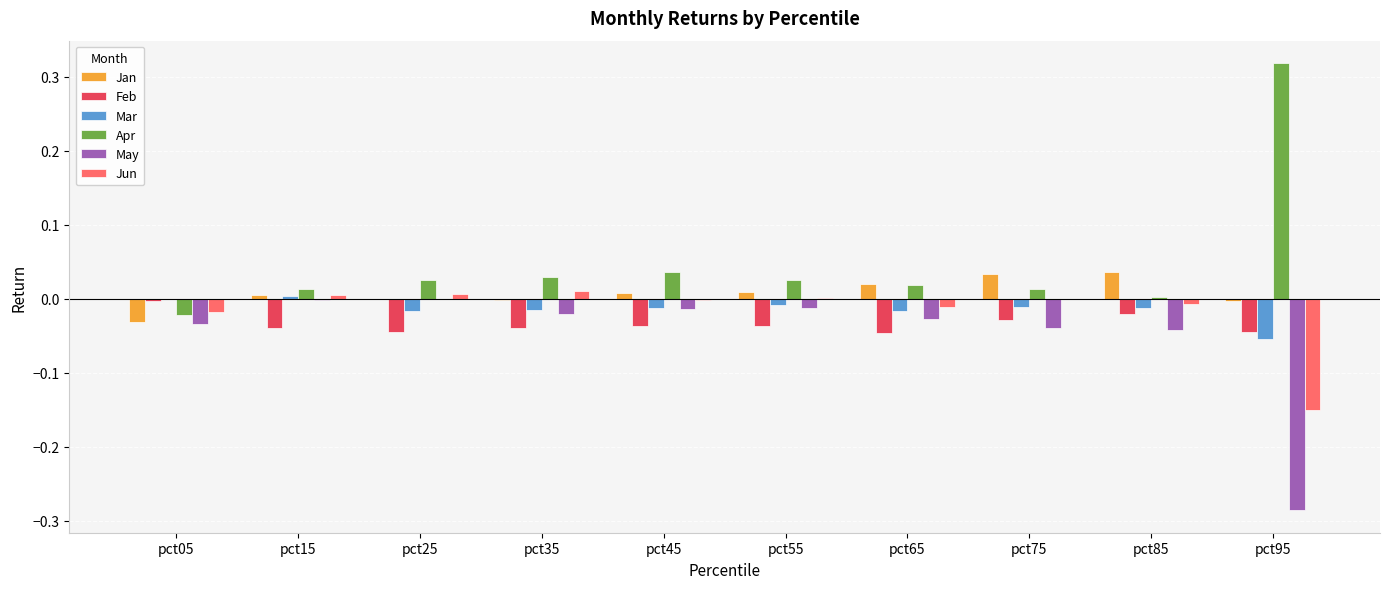

Which series has the largest total across all categories?

Apr